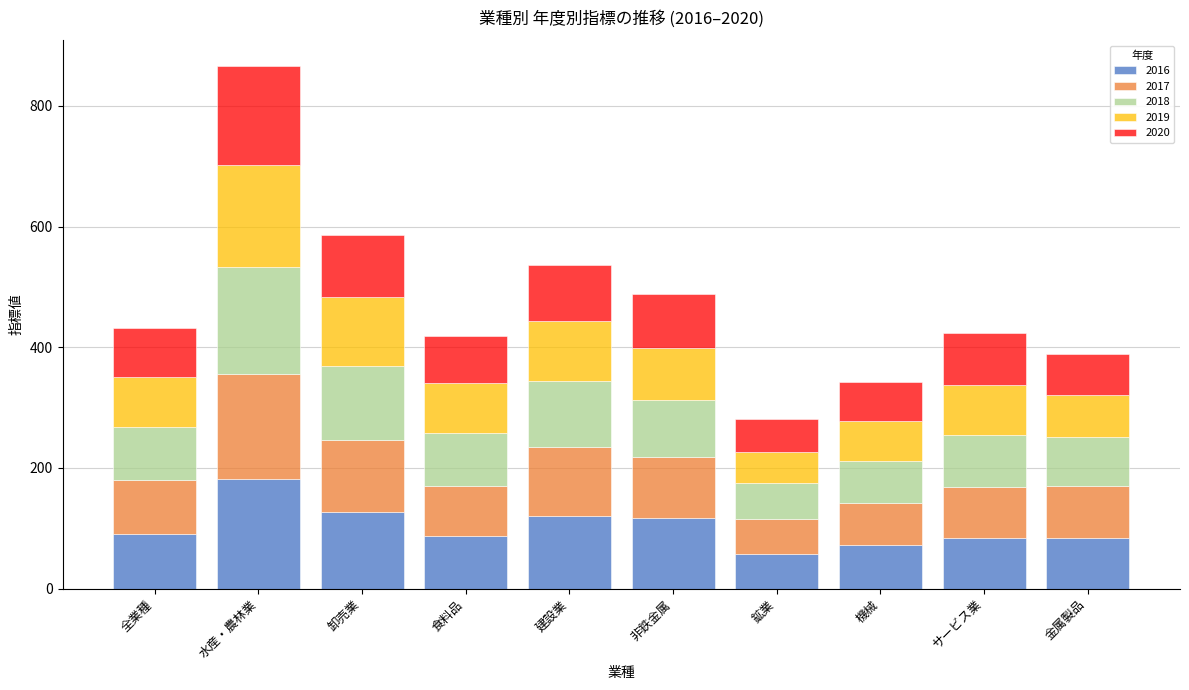

True or false: 2016 has a value of 57.8 at 鉱業.

True